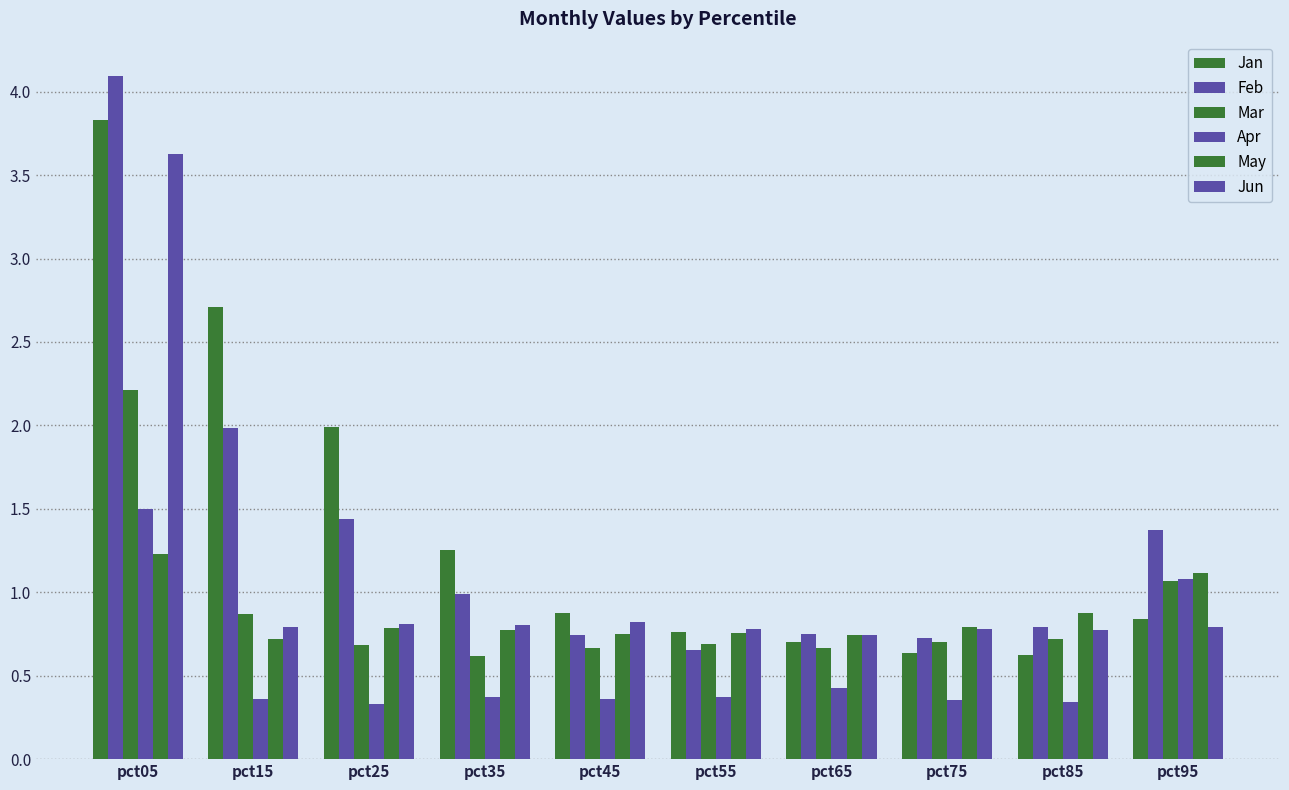

What is the maximum value shown in the chart?

4.1